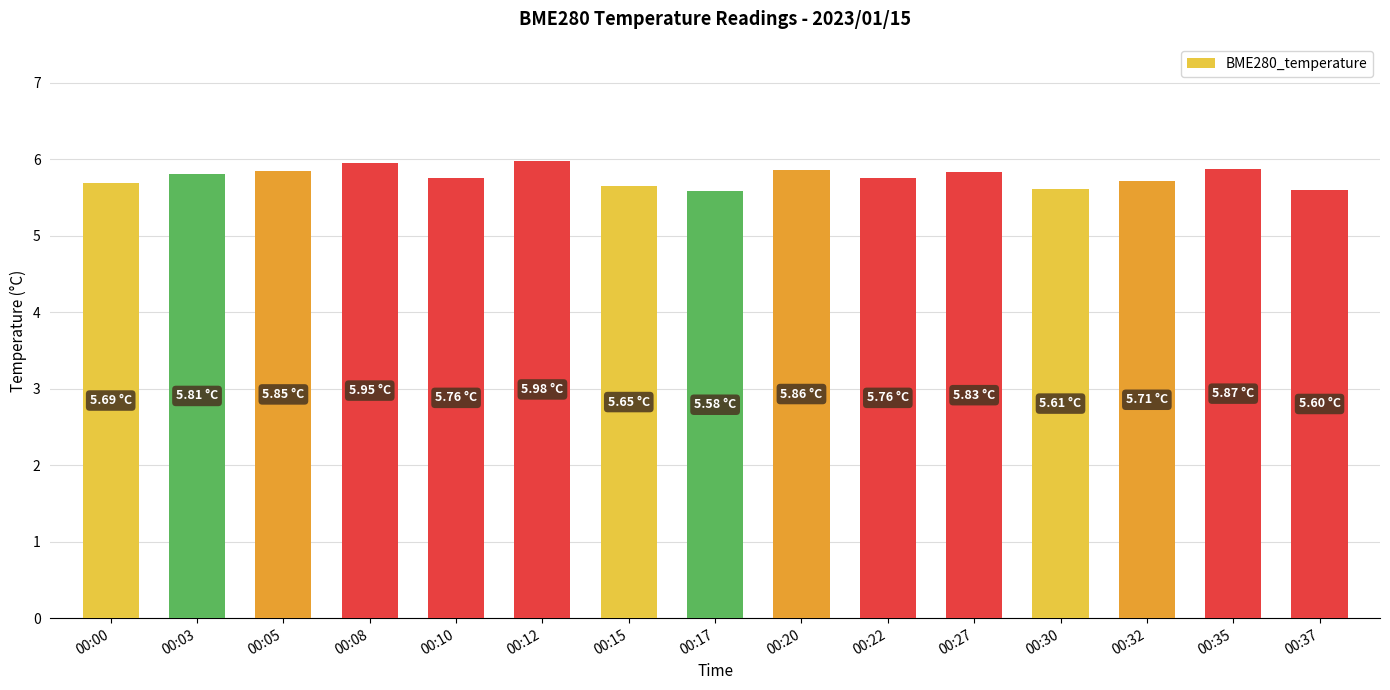

What is the value of the 8th bar from the left?

5.6